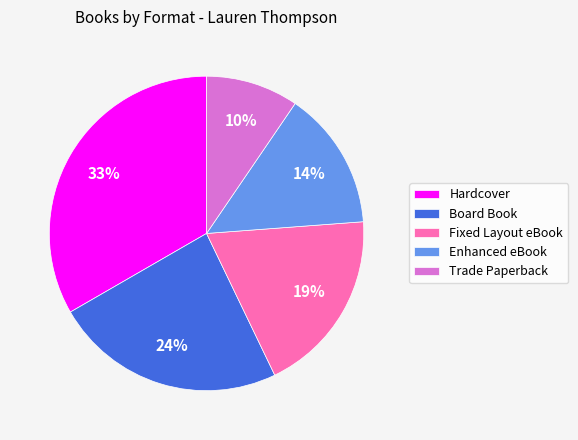

How many slices are in this pie chart?

5